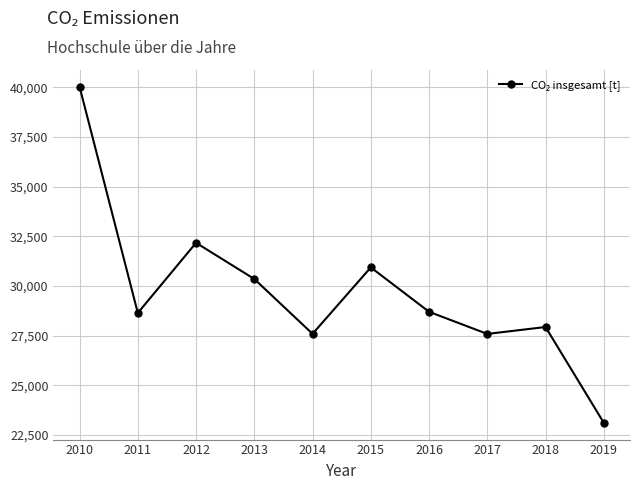

What is the value of the 5th point from the left?

27589